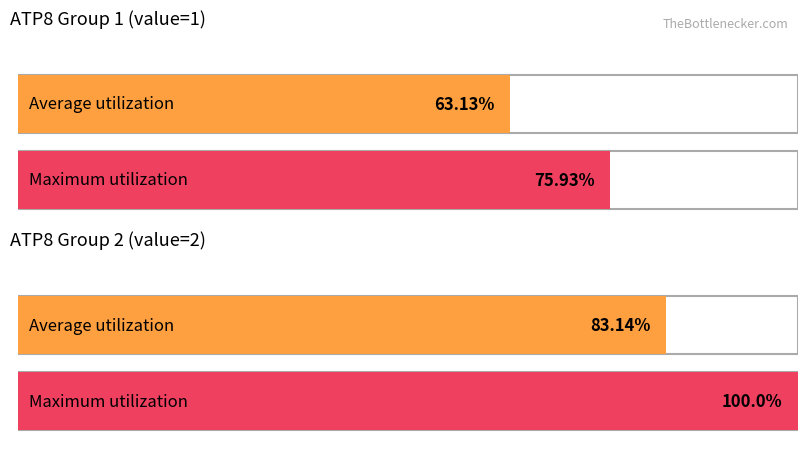

What position from the left is ATP8 = 2 (avg COX1)?

2